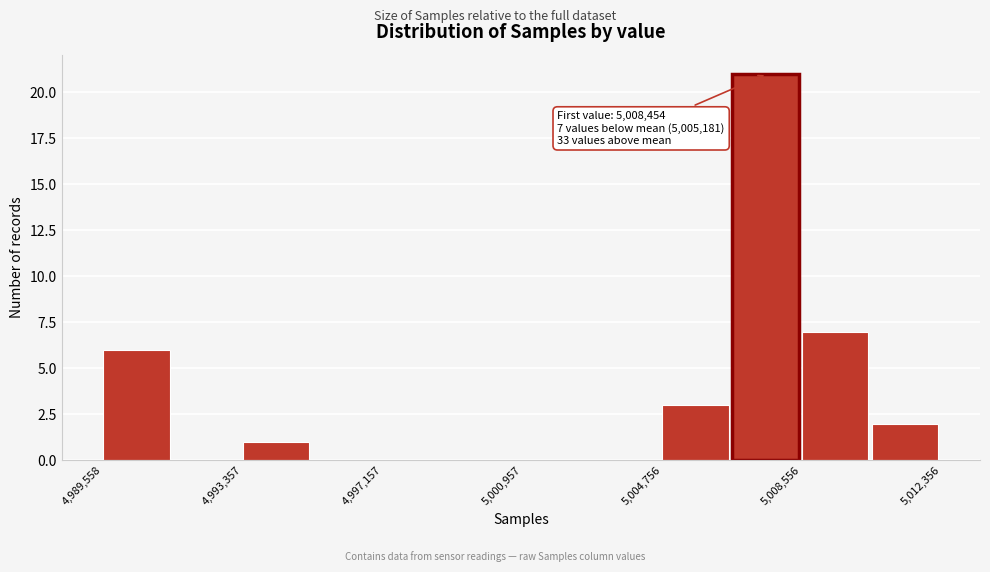

Read against the x-axis, roughly where is the centre of the tallest bar?

5007500